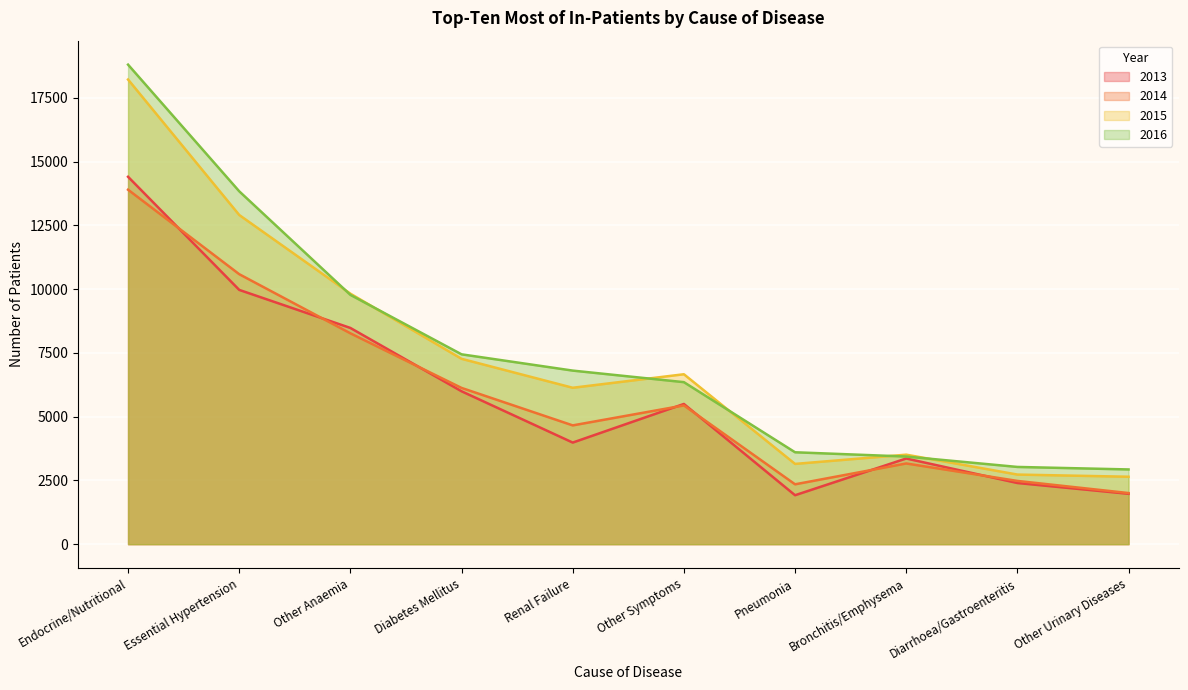

True or false: 2013 and 2016 intersect in this chart.

False